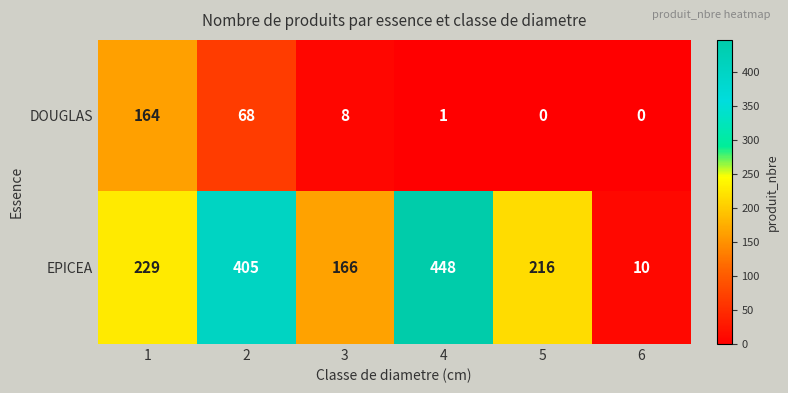

Which series has the largest total across all categories?

EPICEA